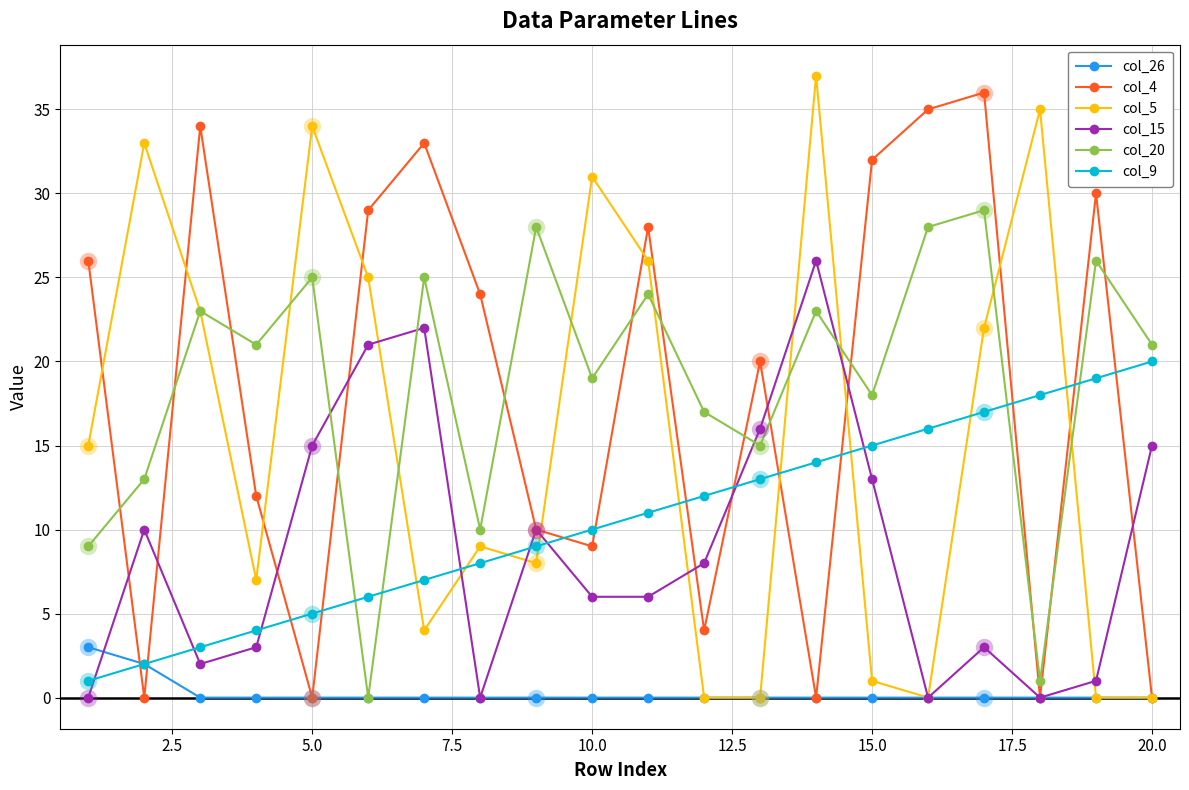

What is the maximum value shown in the chart?

37